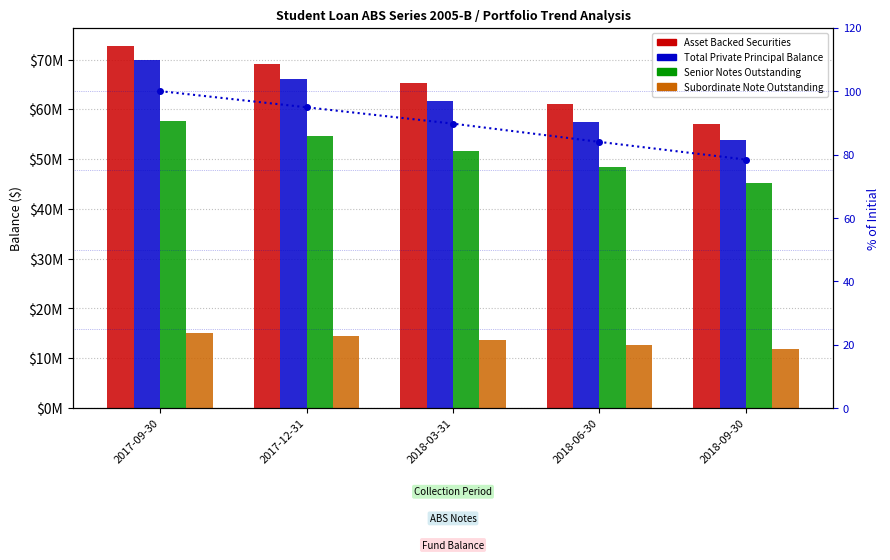

At how many categories does at least one series exceed 1654493?

5